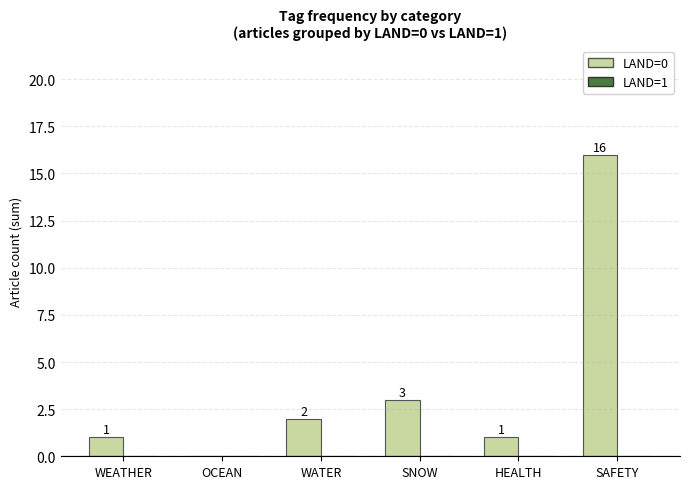

How many series are shown in this chart?

1